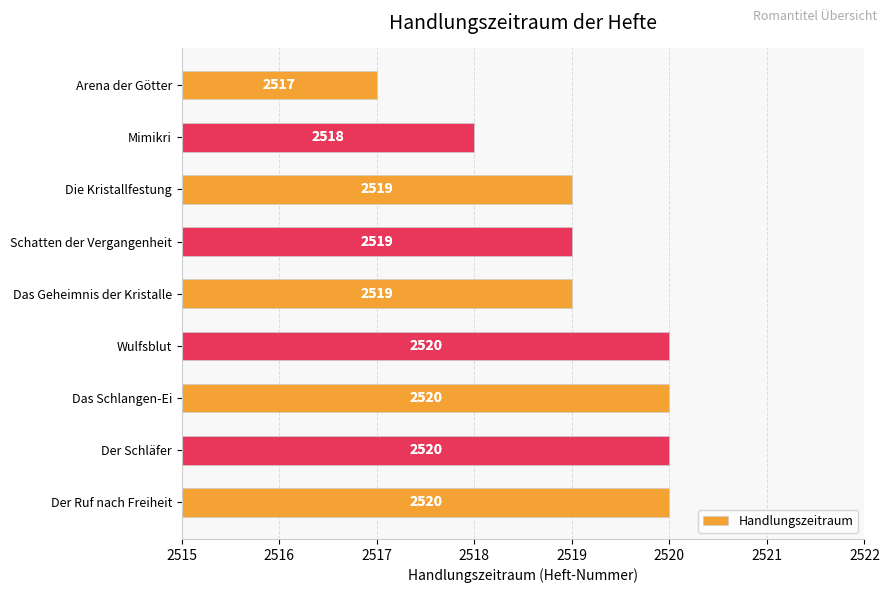

Reading top to bottom, list all the values displayed in this chart.

Arena der Götter=2517	Mimikri=2518	Die Kristallfestung=2519	Schatten der Vergangenheit=2519	Das Geheimnis der Kristalle=2519	Wulfsblut=2520	Das Schlangen-Ei=2520	Der Schläfer=2520	Der Ruf nach Freiheit=2520